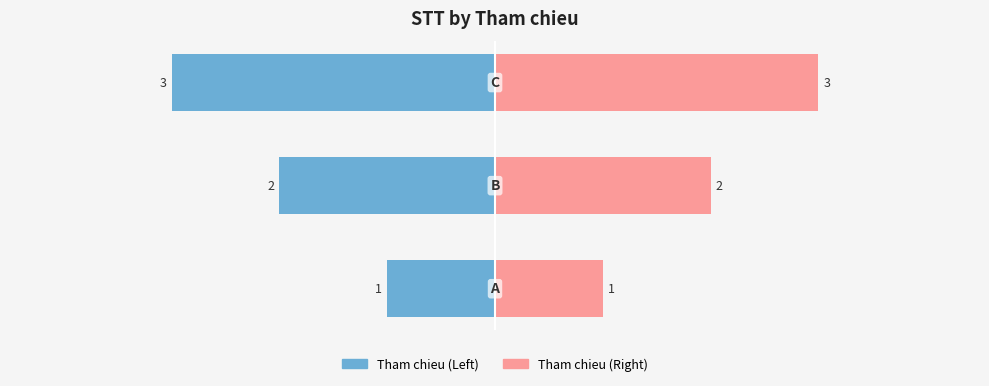

How many series are shown in this chart?

2